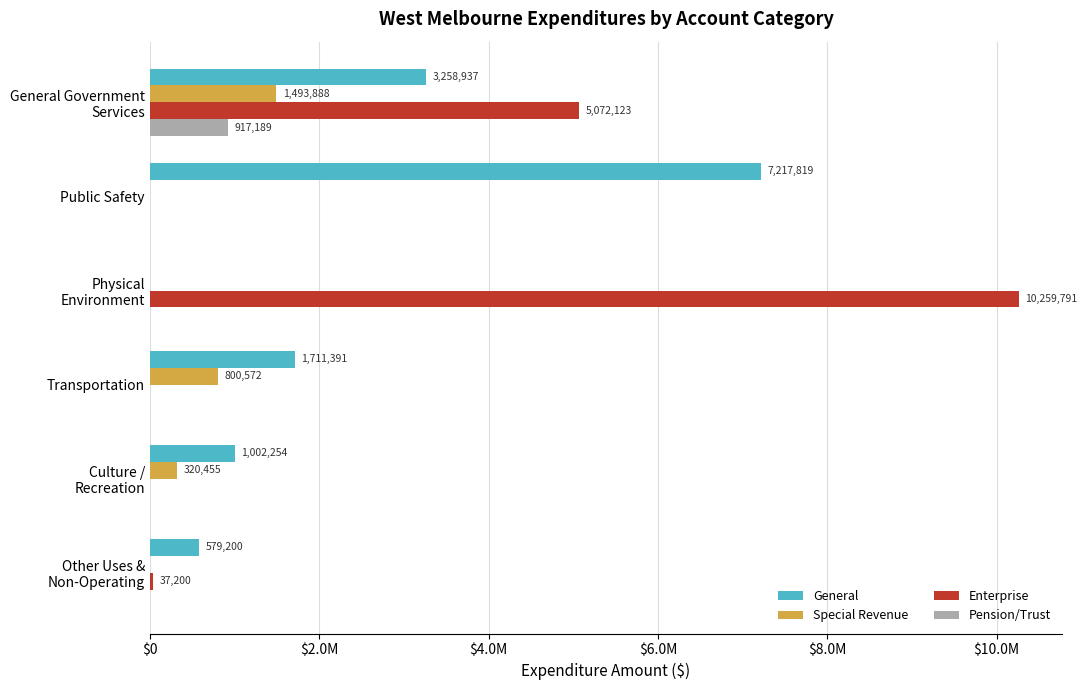

What position from the left is Physical Environment?

3